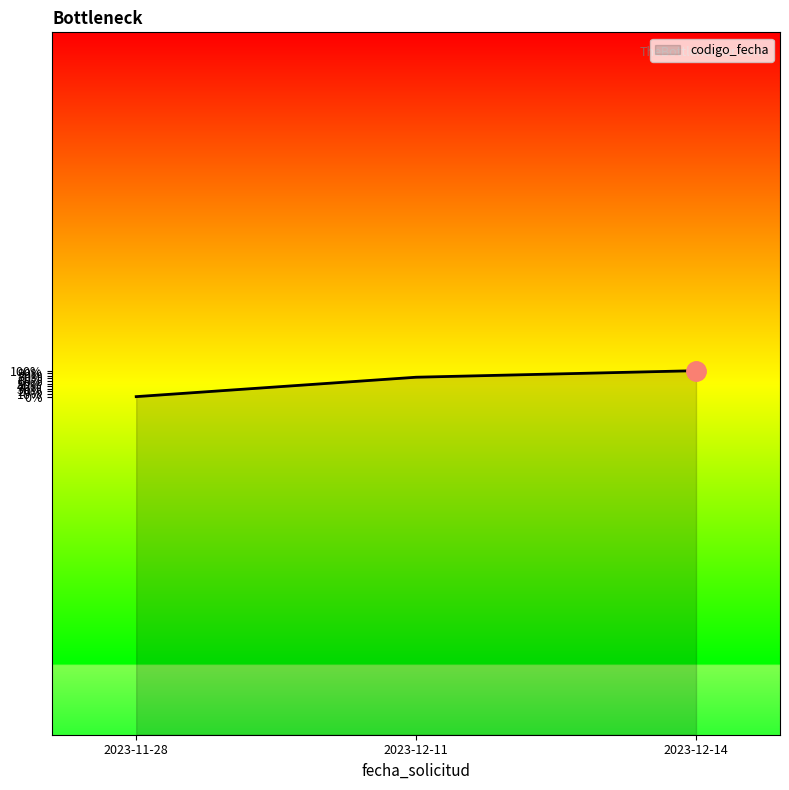

Is this an area chart (filled region under the line)?

Yes